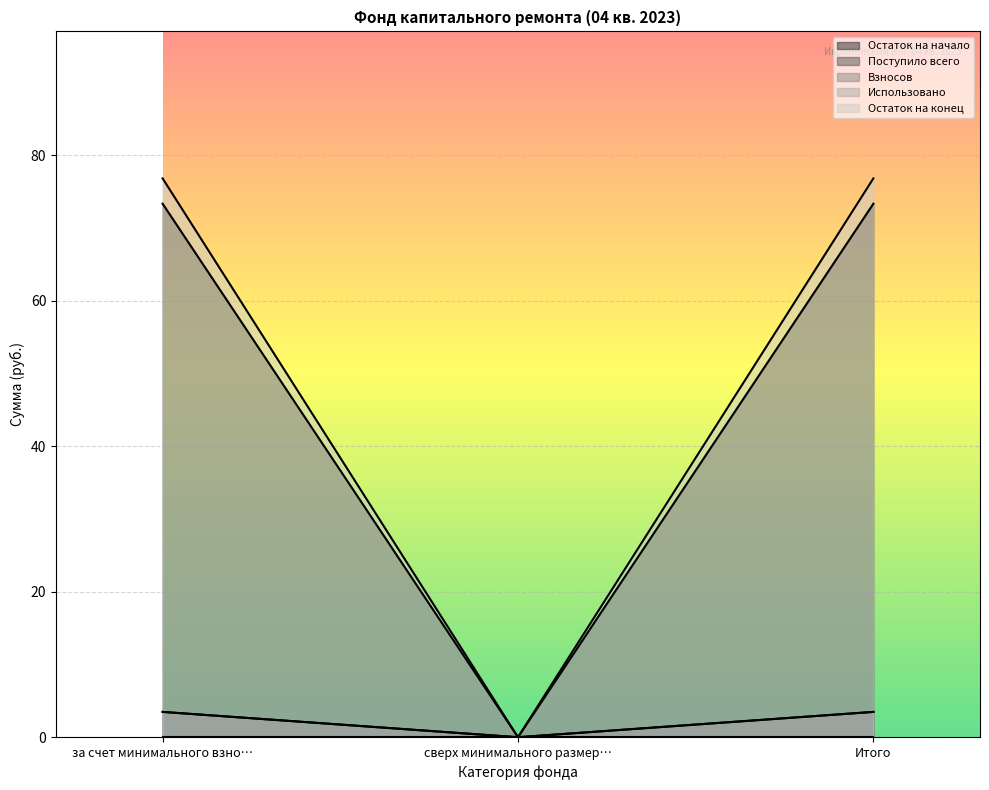

The value of Остаток на конец at за счет минимального взно… is 3.5. True or false?

True